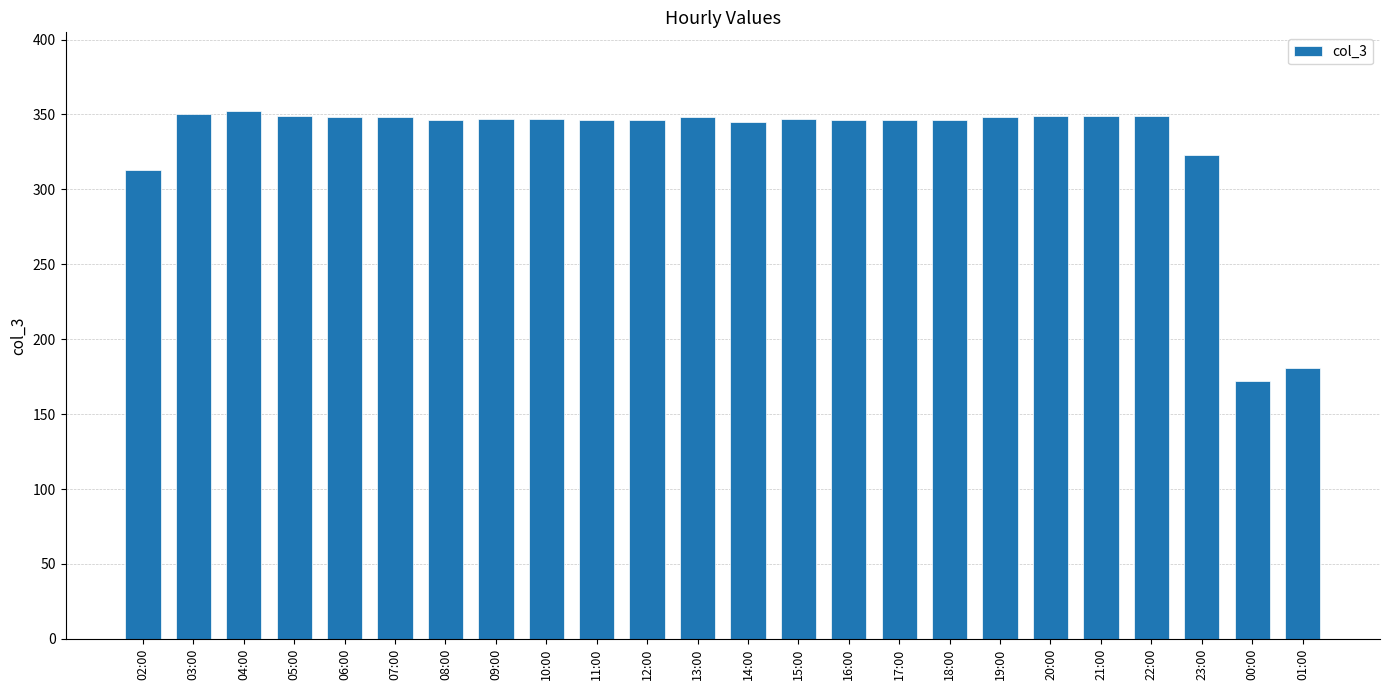

How many bars are there in total?

24